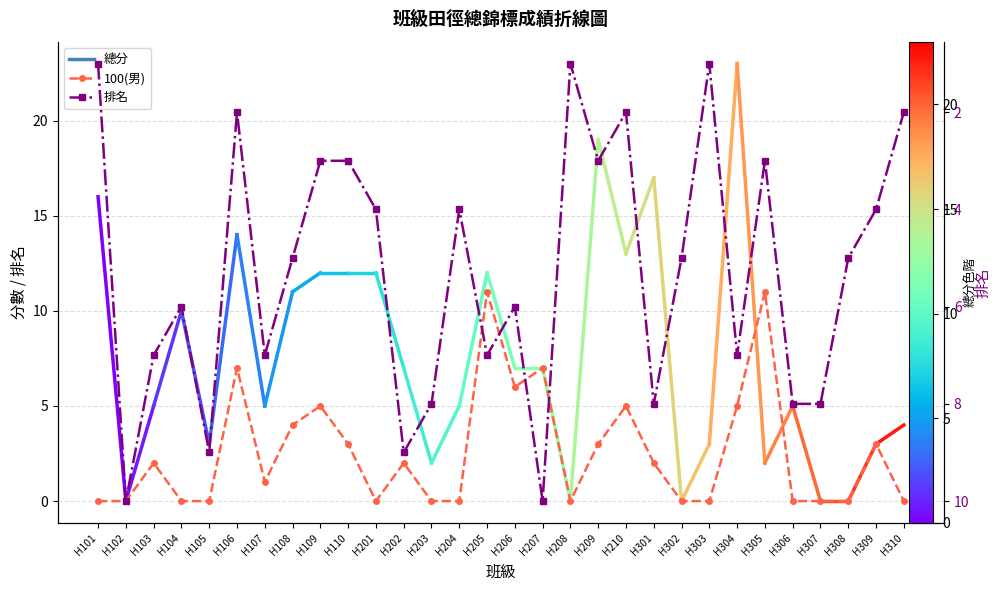

Does the chart display data point markers on the line(s)?

Yes